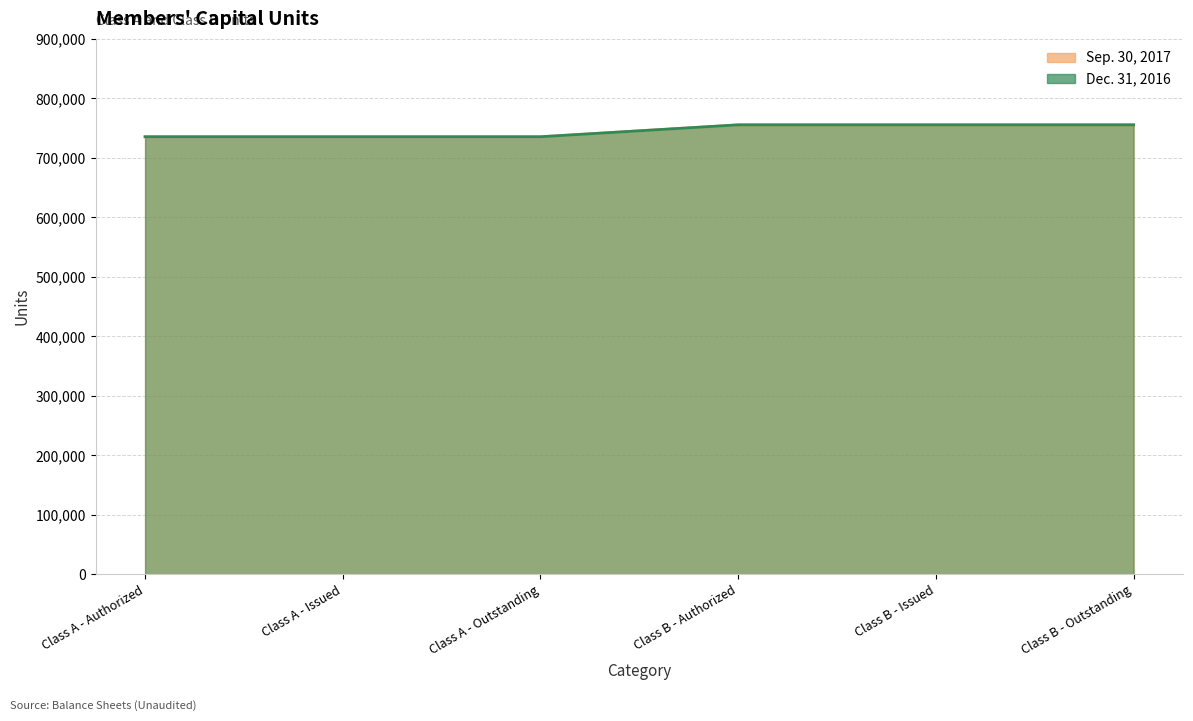

List the series in order of their peak value, lowest first.

Sep. 30, 2017, Dec. 31, 2016